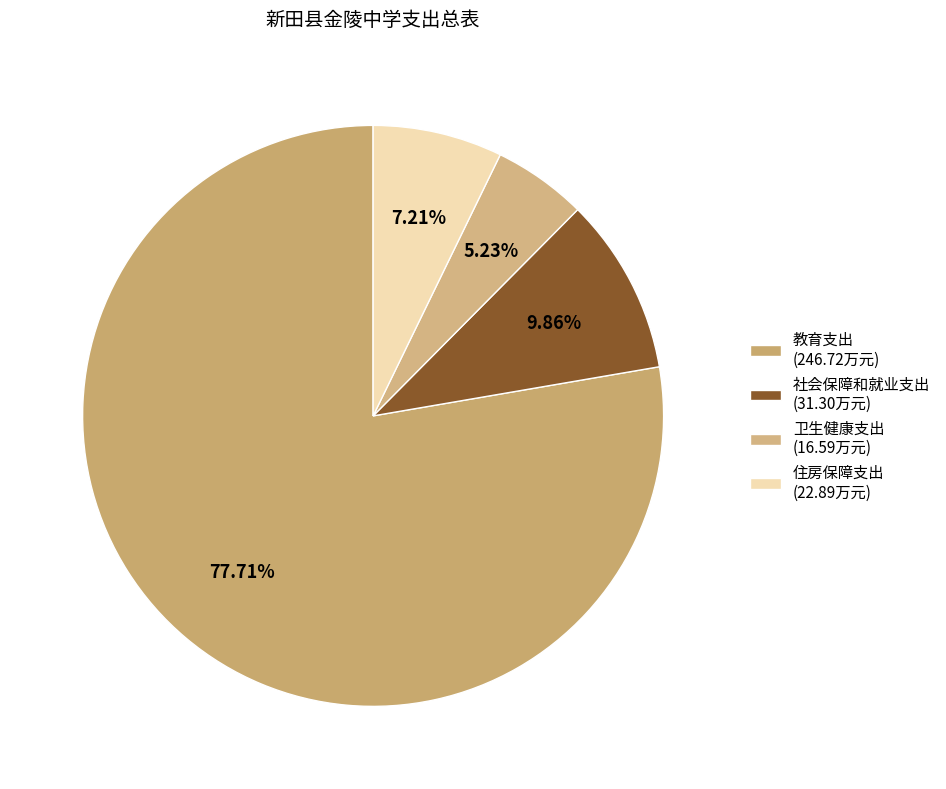

Which slice is the smallest?

卫生健康支出